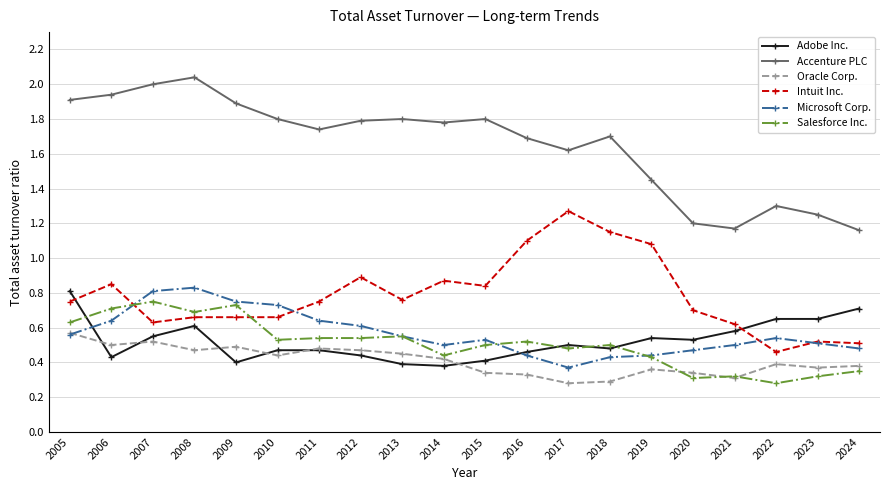

What is the total value across all series at 2008?

5.3